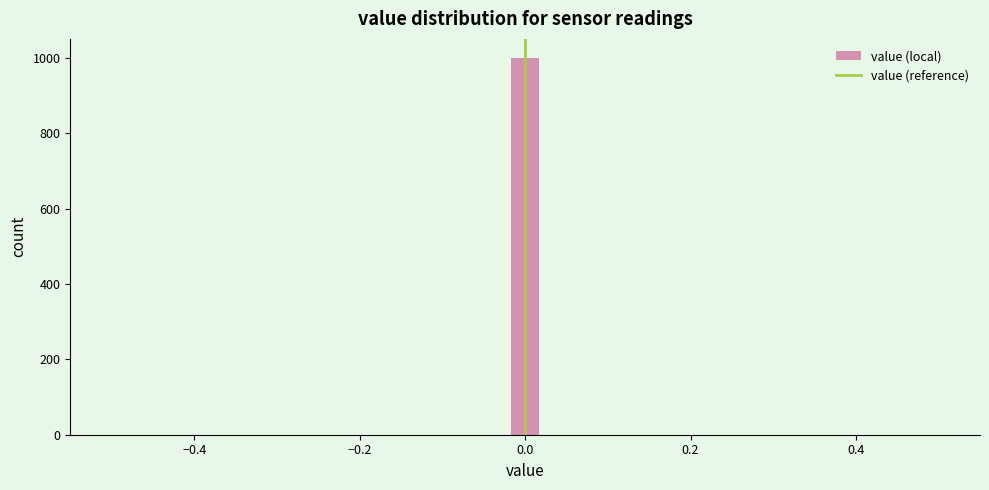

Around what value on the x-axis is the tallest bar? Give the approximate position of its centre, as read against the axis.

0.00